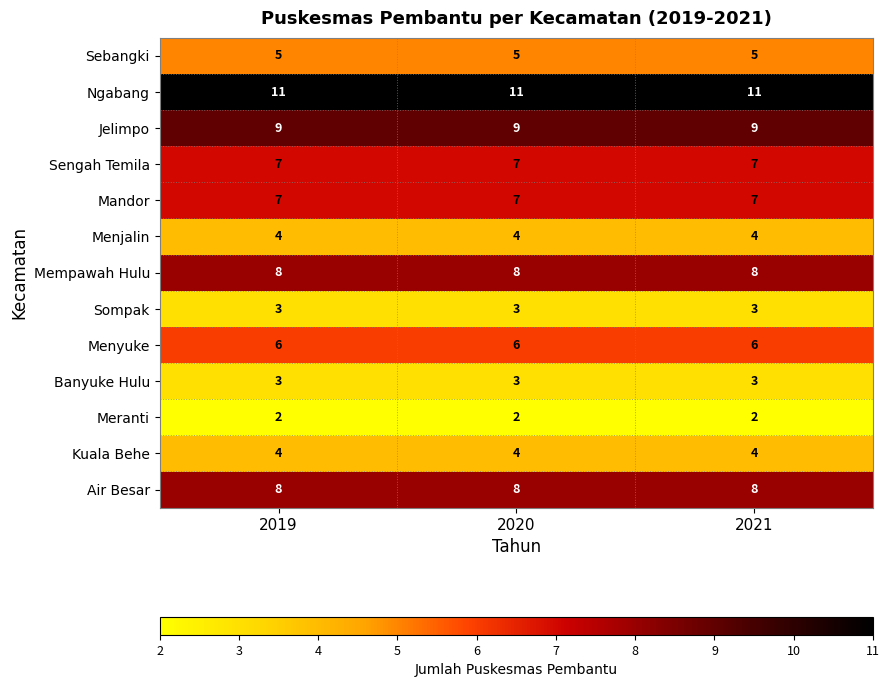

Is the value of Banyuke Hulu at 2019 greater than the value of Sengah Temila at 2021?

No